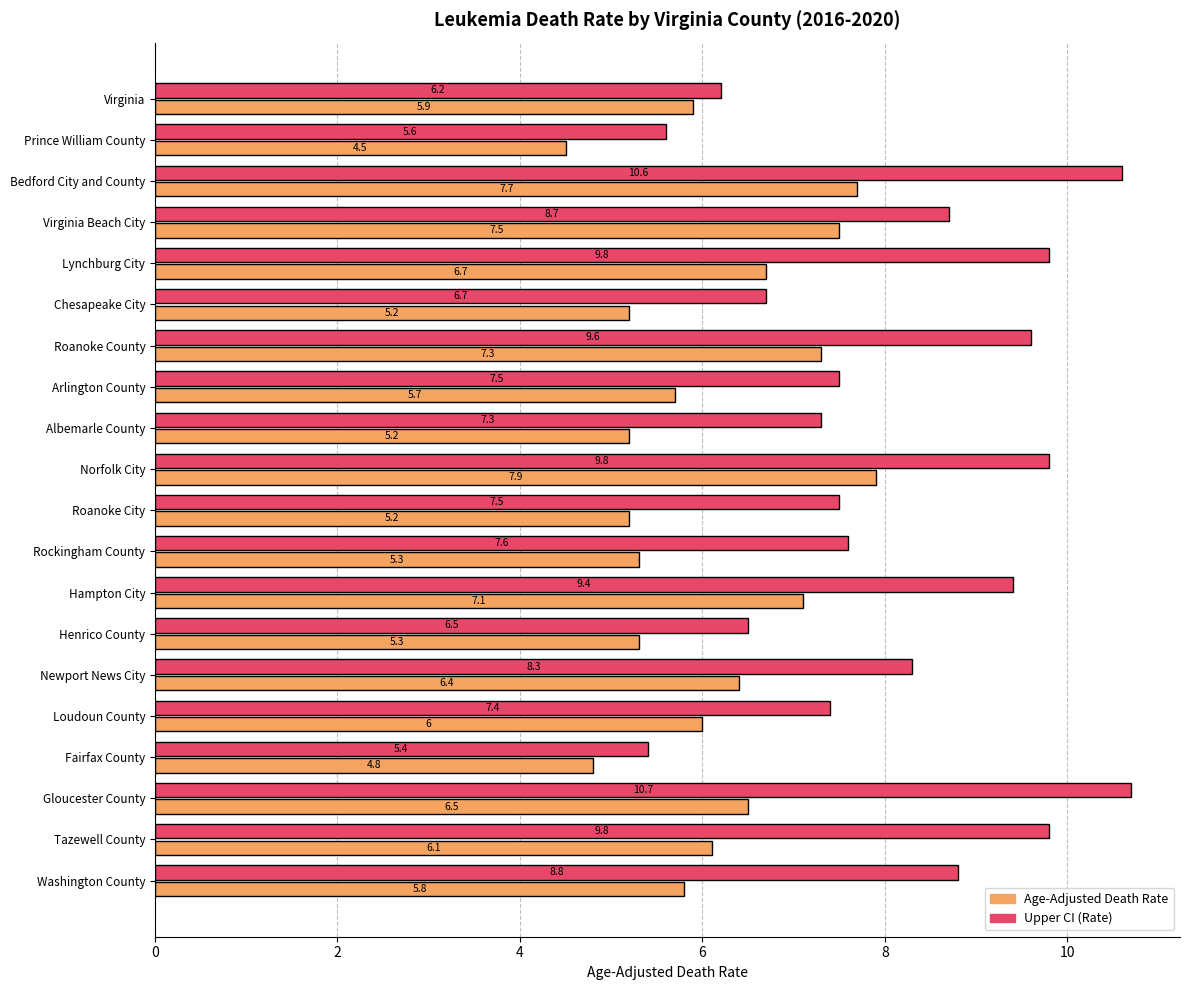

Which series has the largest range (max minus min)?

Upper CI (Rate)